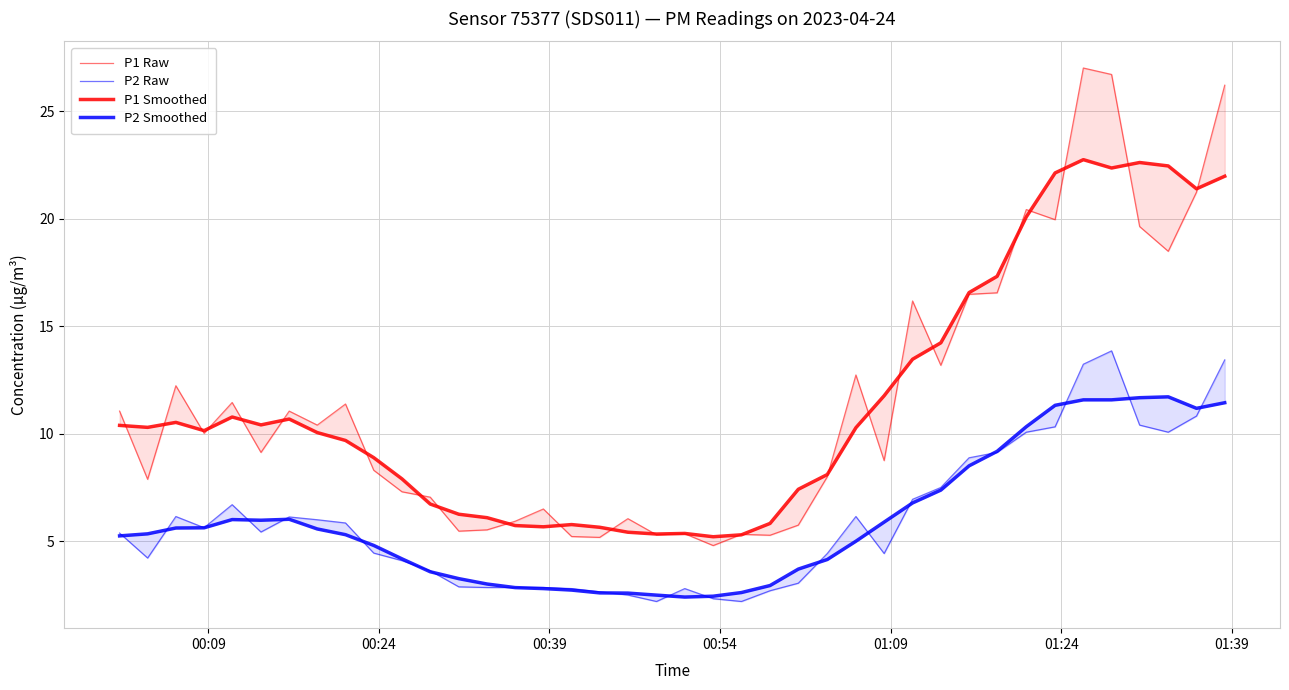

Reading left to right, list all the values displayed in this chart.

P1 Raw: 11.1	7.9	12.2	10.0	11.4	9.1	11.1	10.4	11.4	8.3	7.3	7.0	5.5	5.5	5.9	6.5	5.2	5.2	6.0	5.3	5.3	4.8	5.3	5.3	5.8	8.0	12.7	8.8	16.2	13.2	16.5	16.6	20.4	19.9	27.0	26.7	19.6	18.5	21.2	26.2
P2 Raw: 5.4	4.2	6.2	5.6	6.7	5.4	6.1	6.0	5.8	4.5	4.1	3.6	2.9	2.9	2.9	2.9	2.8	2.6	2.5	2.2	2.8	2.3	2.2	2.7	3.0	4.4	6.2	4.4	7.0	7.5	8.9	9.1	10.1	10.3	13.2	13.8	10.4	10.1	10.8	13.4
P1 Smoothed: 10.4	10.3	10.5	10.1	10.8	10.4	10.7	10.1	9.7	8.9	7.9	6.7	6.3	6.1	5.7	5.7	5.8	5.7	5.4	5.3	5.4	5.2	5.3	5.8	7.4	8.1	10.3	11.8	13.5	14.2	16.6	17.3	20.1	22.1	22.7	22.4	22.6	22.4	21.4	22.0
P2 Smoothed: 5.2	5.3	5.6	5.6	6.0	6.0	6.0	5.6	5.3	4.8	4.2	3.6	3.3	3.0	2.8	2.8	2.7	2.6	2.6	2.5	2.4	2.4	2.6	2.9	3.7	4.2	5.0	5.9	6.8	7.4	8.5	9.2	10.3	11.3	11.6	11.6	11.7	11.7	11.2	11.4